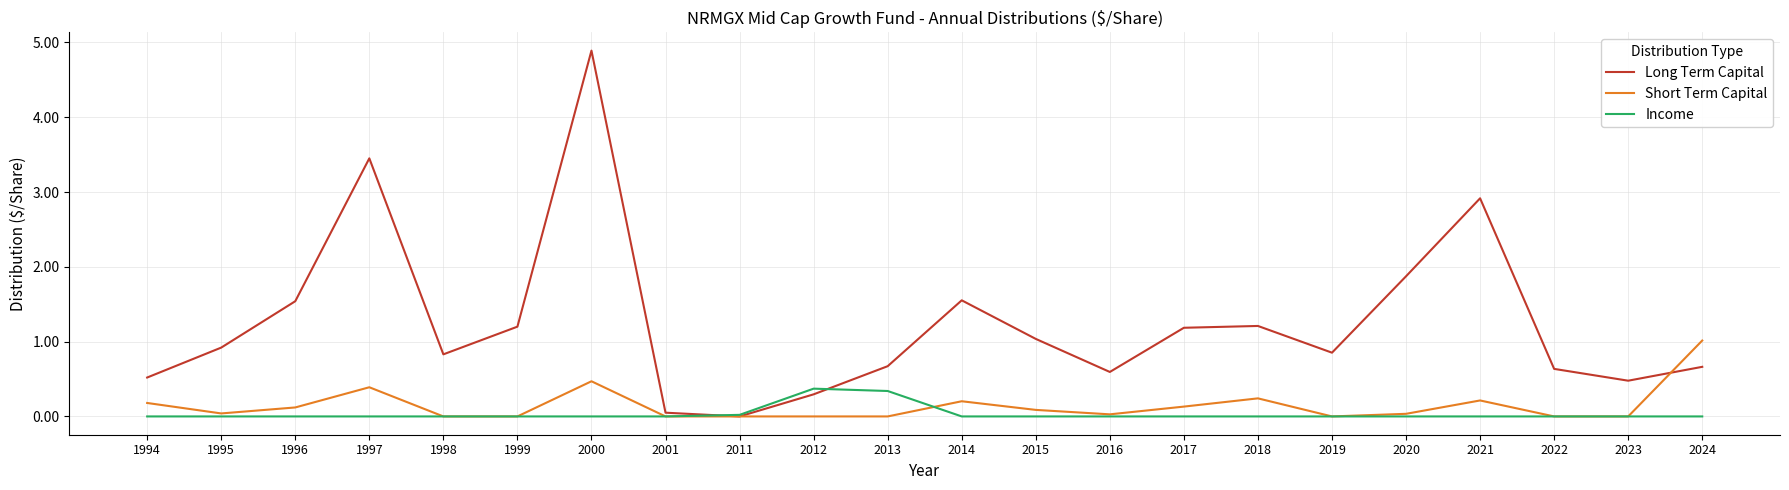

Is it true that Short Term Capital equals 0.2 at 2018?

True